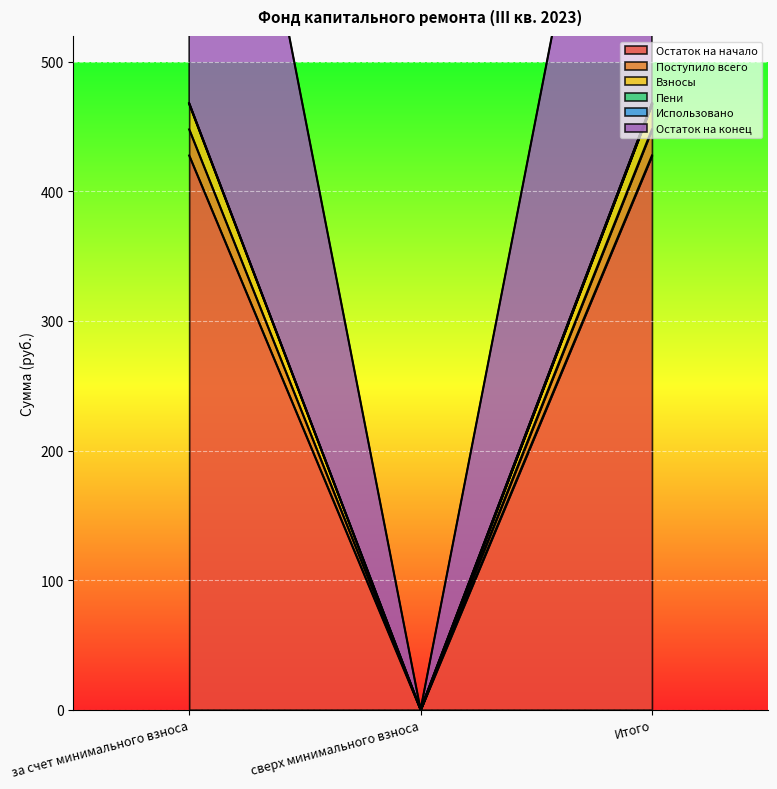

Which category has the highest value in the Пени series?

за счет минимального взноса